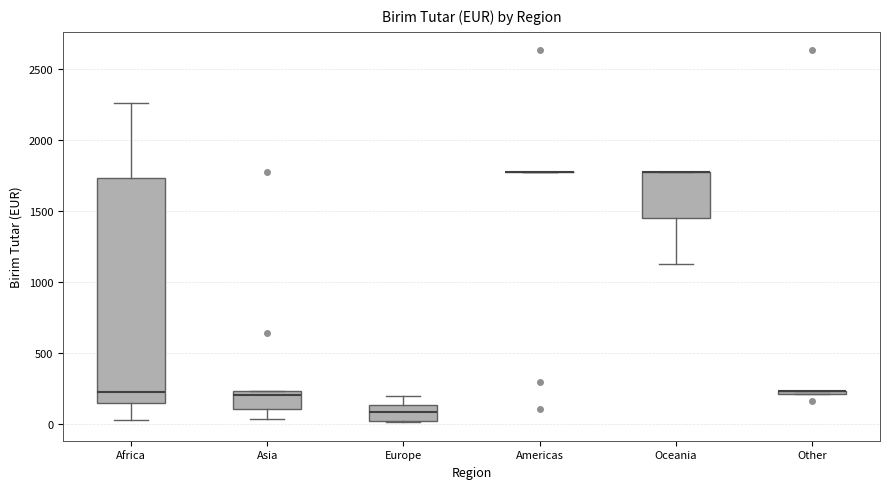

Which box is the tallest, from its lower edge to its upper edge?

Africa